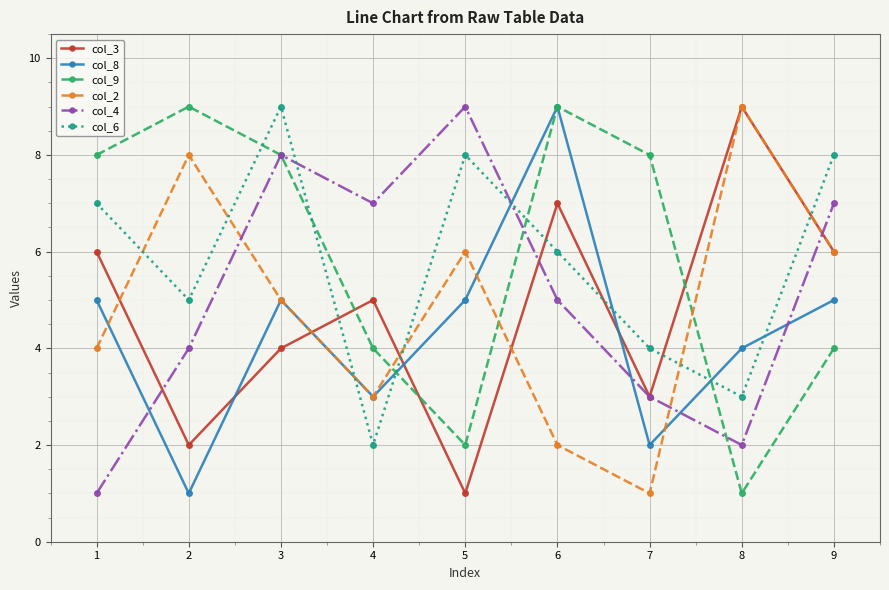

What are all the series names shown in the legend?

col_3, col_8, col_9, col_2, col_4, col_6